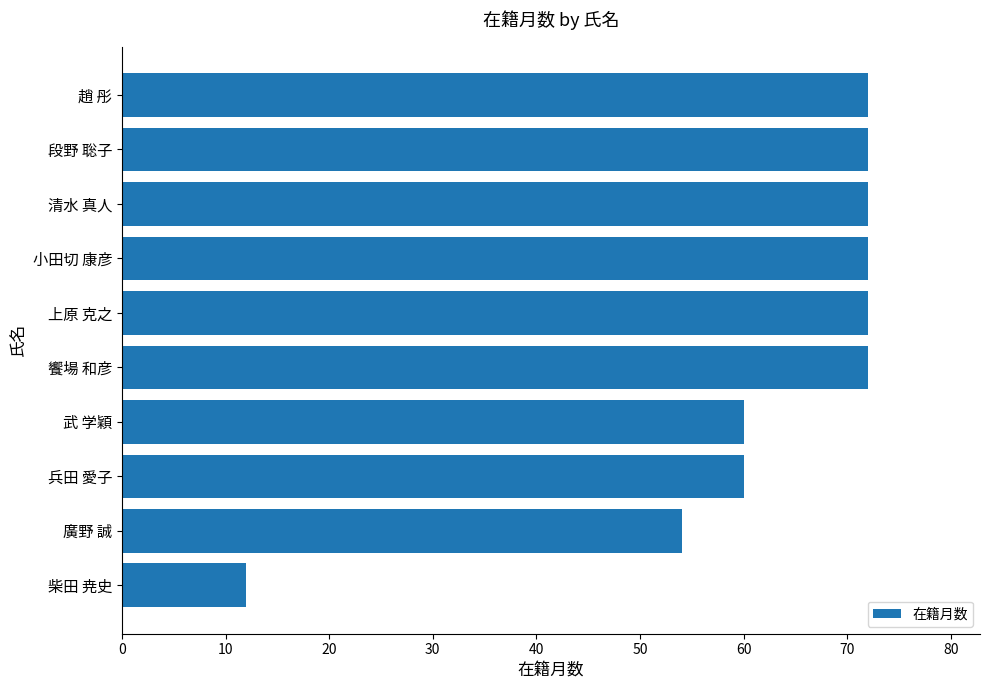

What is the sum of all values?

618